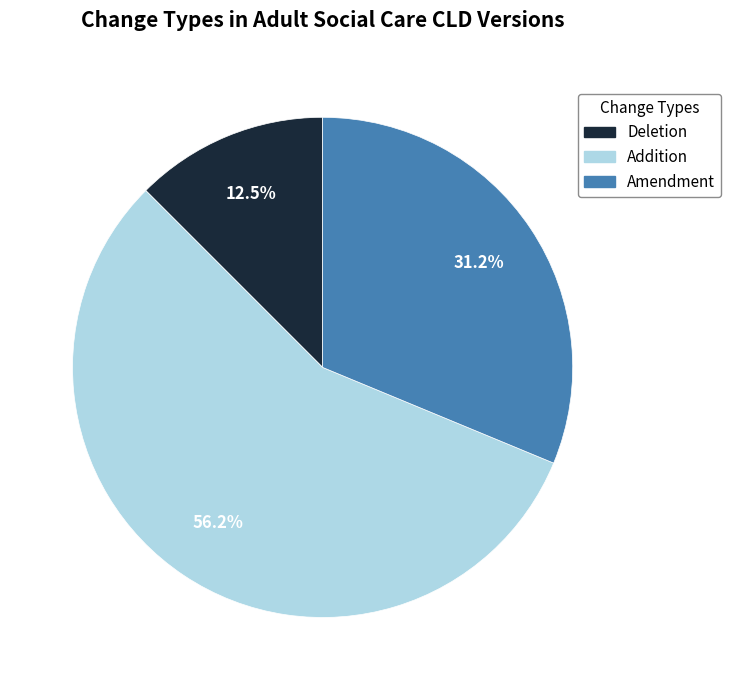

To the nearest percent, what is the difference between the largest and smallest slice percentages?

44%